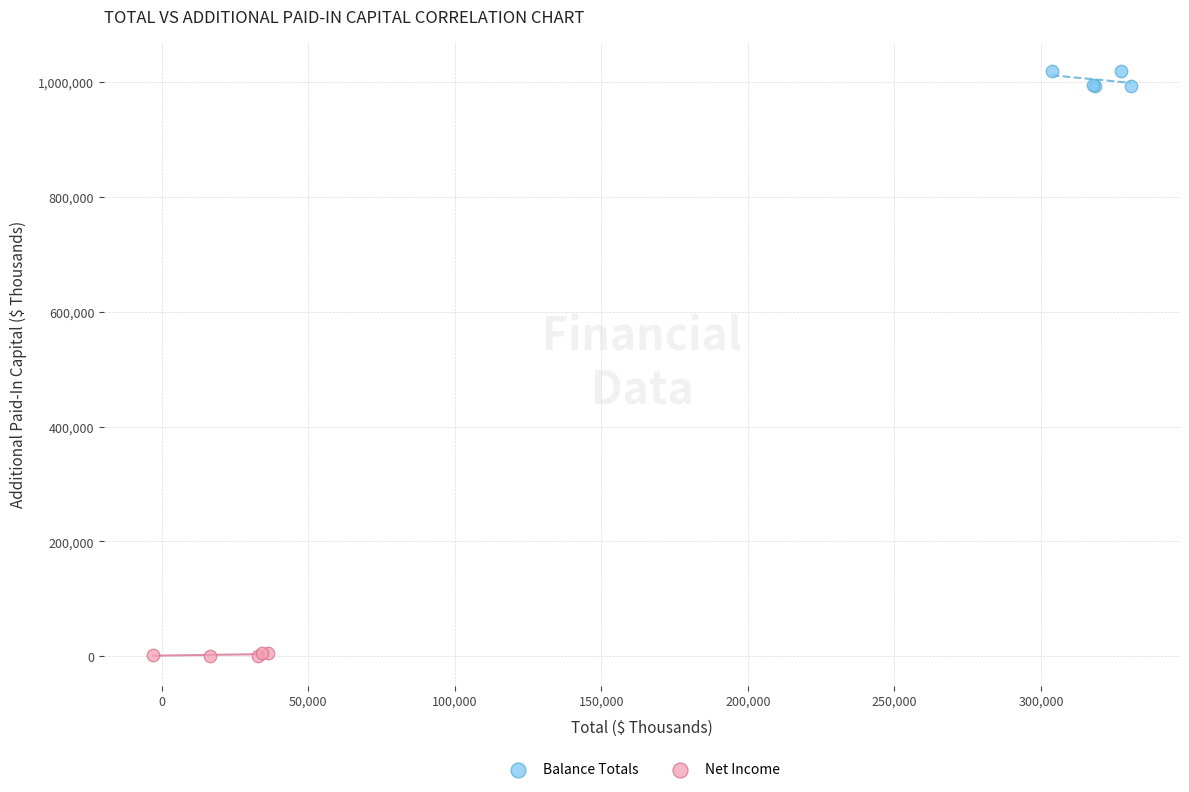

Which series contains the lowest Y value?

Net Income